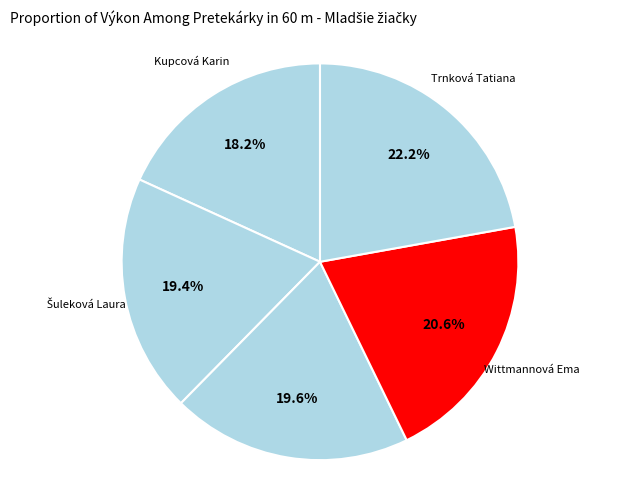

How many segments does this pie chart have?

5